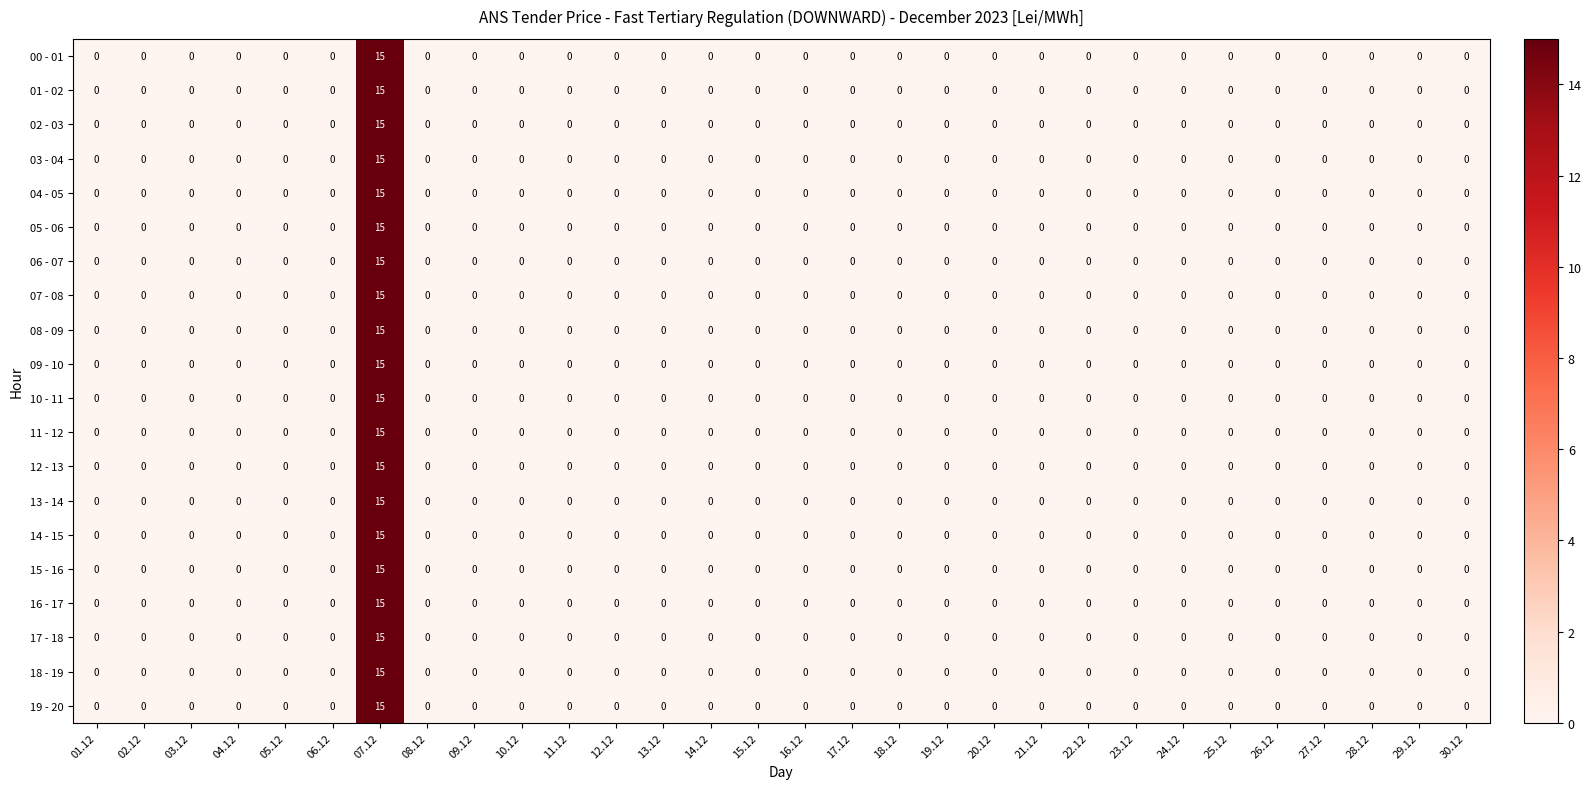

Count the number of categories in the chart.

30